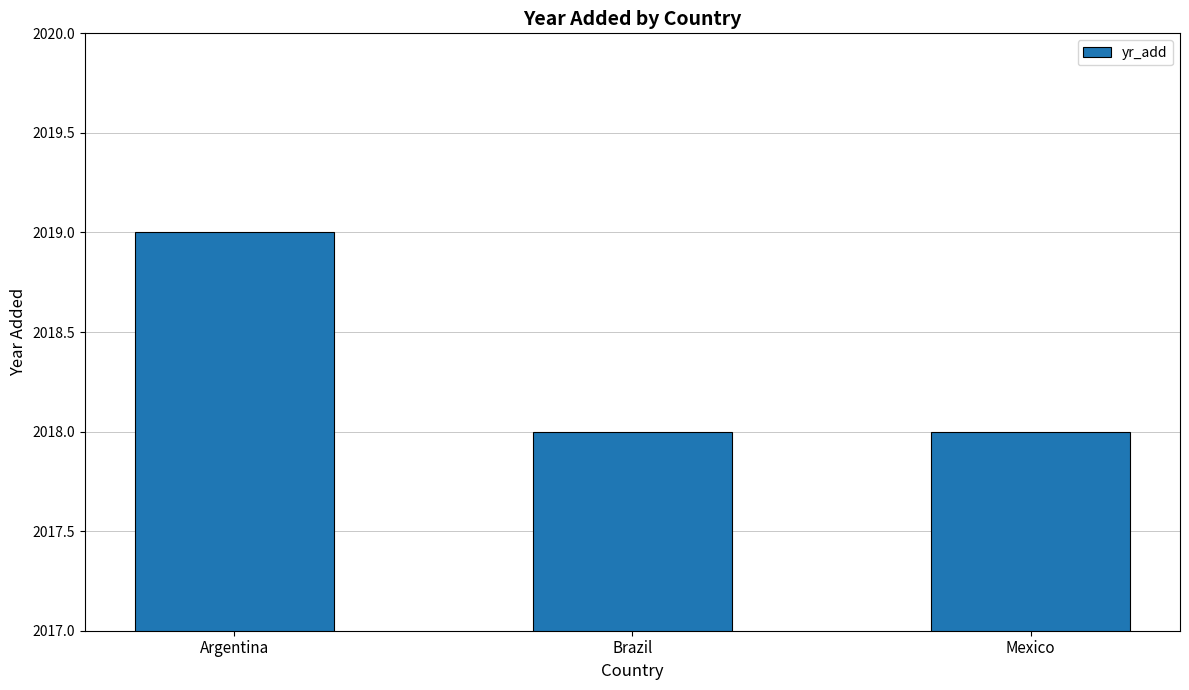

What value does the data have at Argentina?

2019